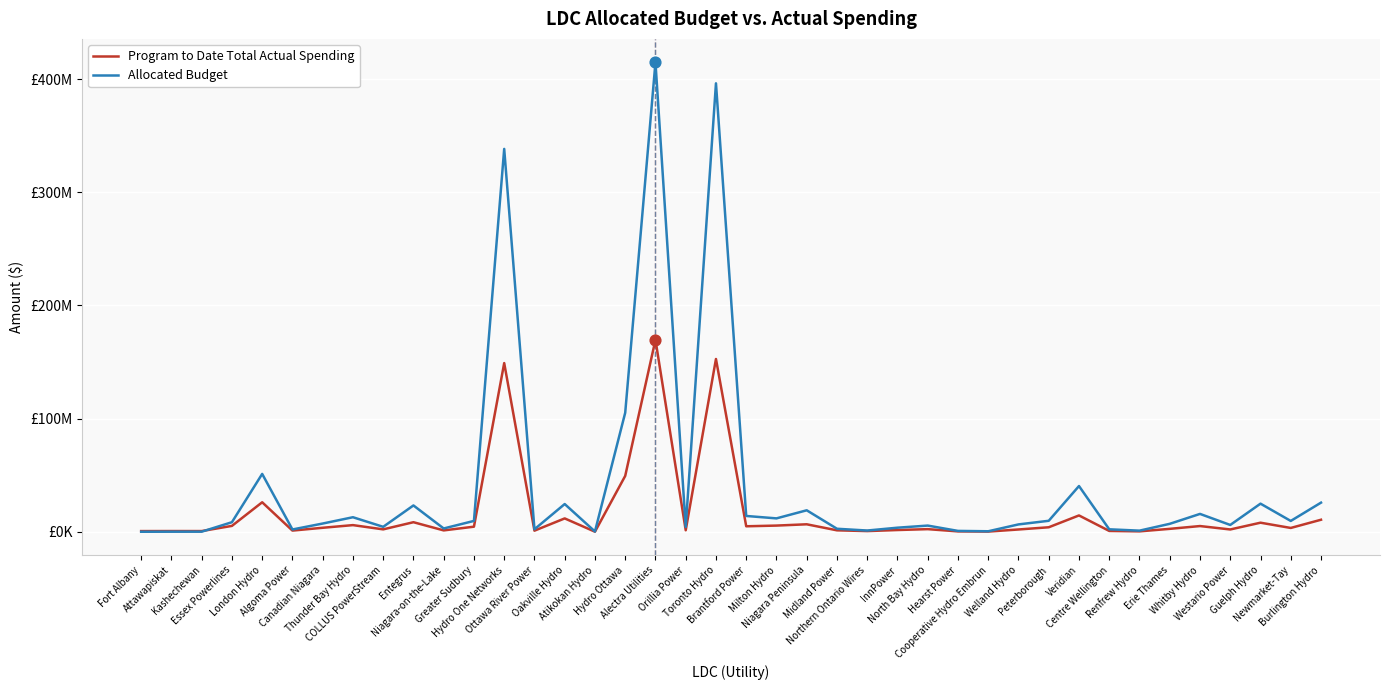

At which category is the sum across all series the highest?

Alectra Utilities